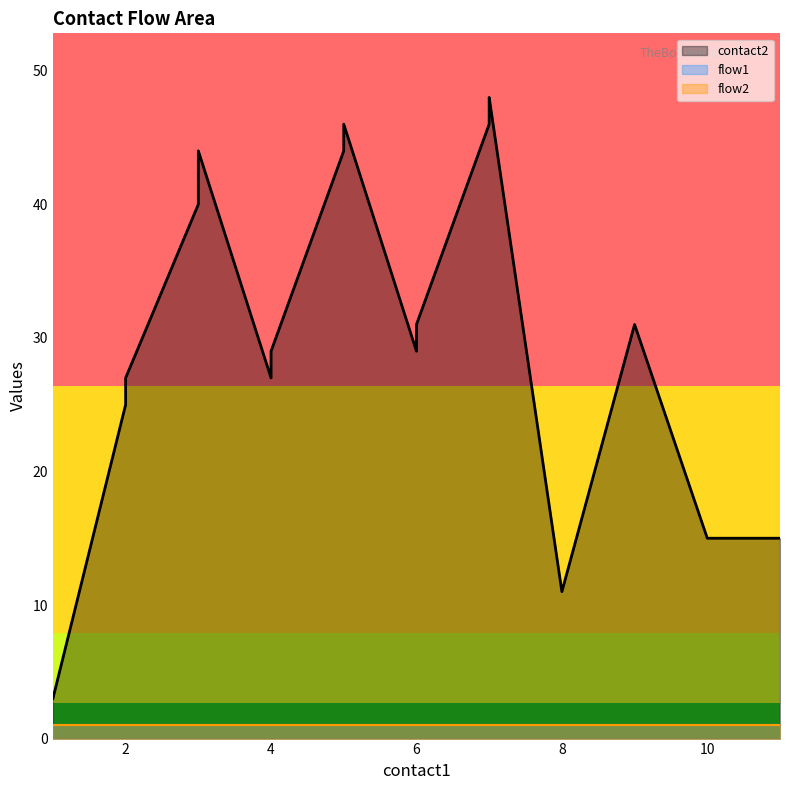

At which category is the sum across all series the highest?

7